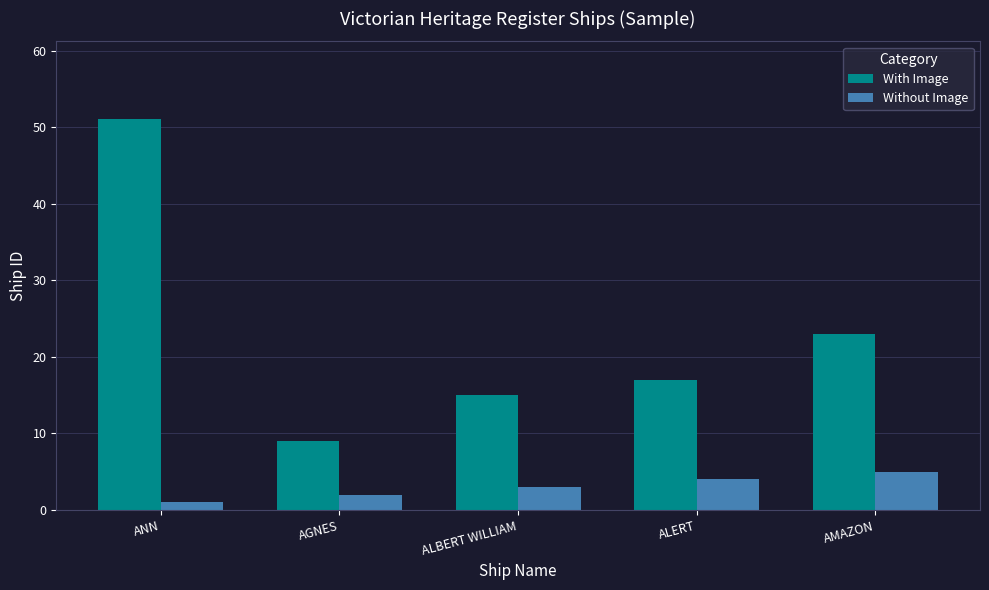

What is the sum of all With Image values?

115